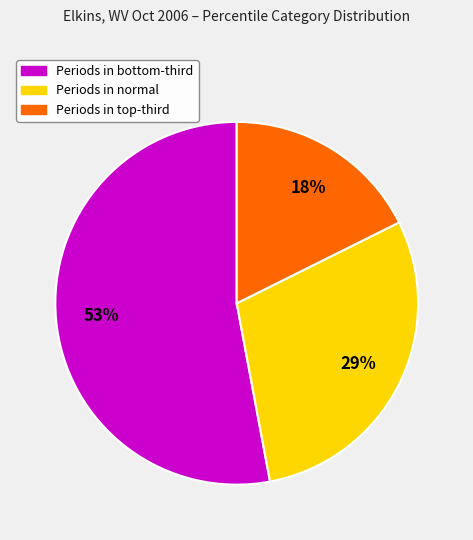

To the nearest percent, what is the difference between the largest and smallest slice percentages?

35%